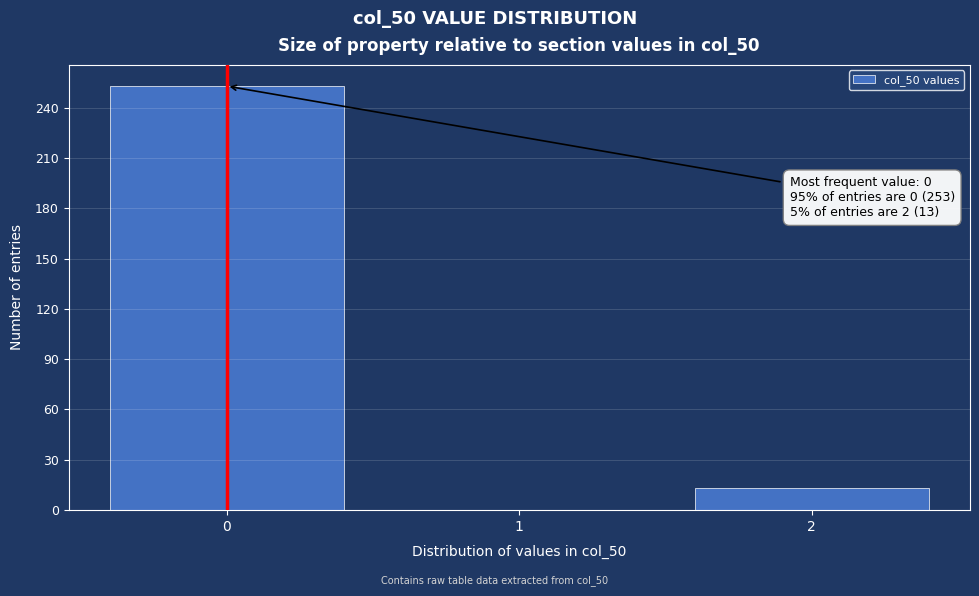

Which range on the x-axis has the tallest bar?

-0.5 to 0.5